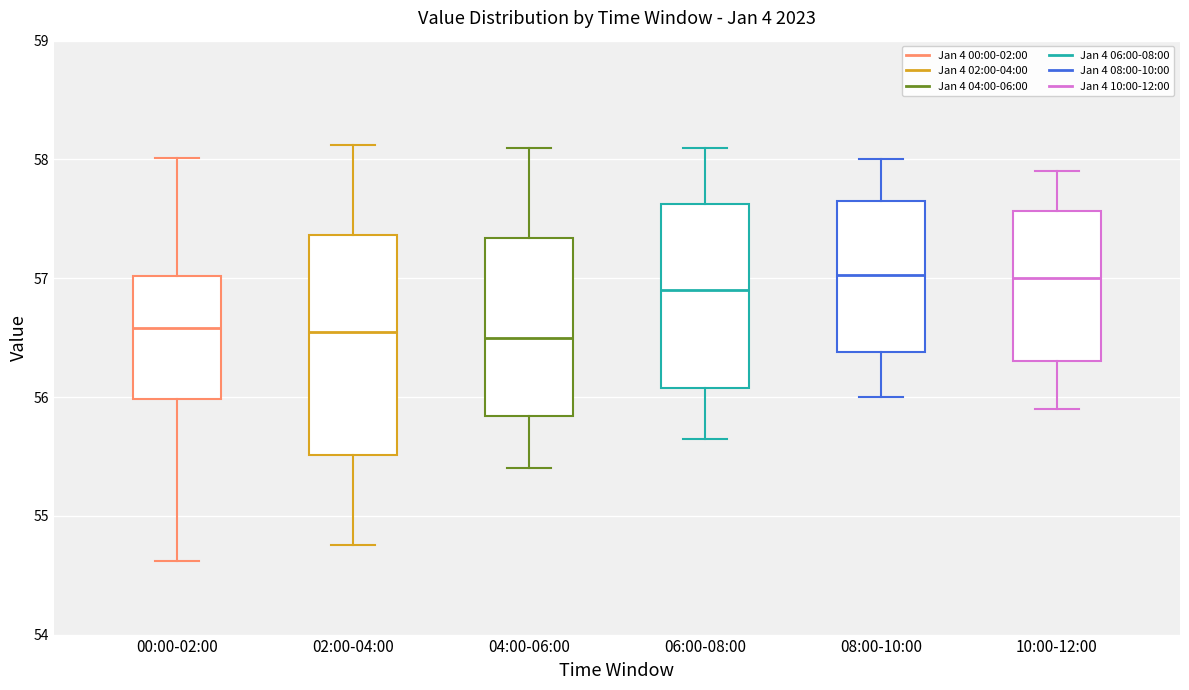

Where does the median line of the box for 04:00-06:00 sit on the y-axis? The values are not printed on the chart, so give them approximately, as read against the axis.

56.5